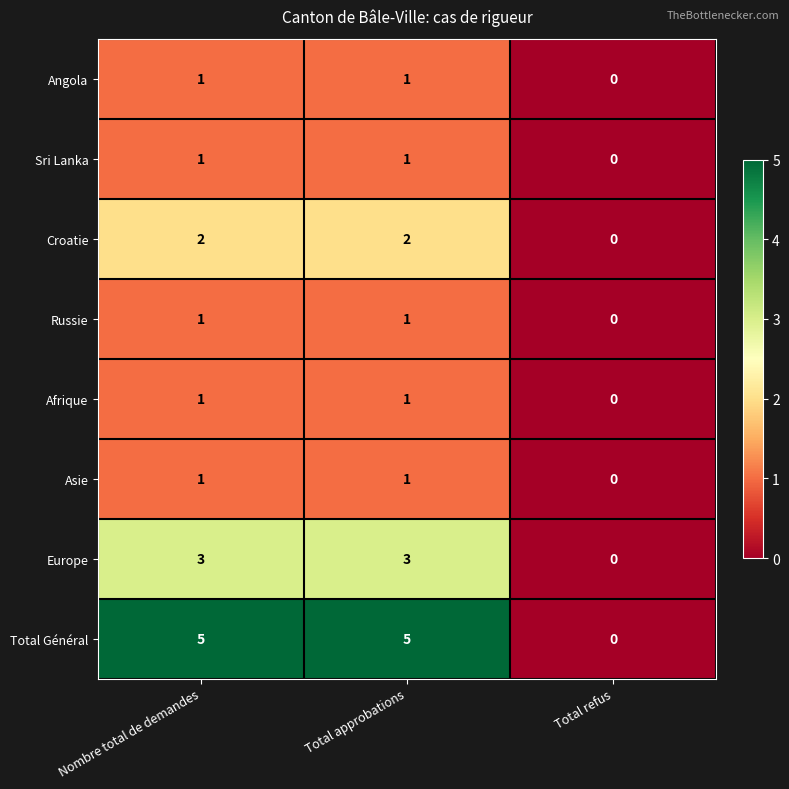

Reading right to left, extract all data points from this chart.

Angola: Total refus=0	Total approbations=1	Nombre total de demandes=1
Sri Lanka: Total refus=0	Total approbations=1	Nombre total de demandes=1
Croatie: Total refus=0	Total approbations=2	Nombre total de demandes=2
Russie: Total refus=0	Total approbations=1	Nombre total de demandes=1
Afrique: Total refus=0	Total approbations=1	Nombre total de demandes=1
Asie: Total refus=0	Total approbations=1	Nombre total de demandes=1
Europe: Total refus=0	Total approbations=3	Nombre total de demandes=3
Total Général: Total refus=0	Total approbations=5	Nombre total de demandes=5